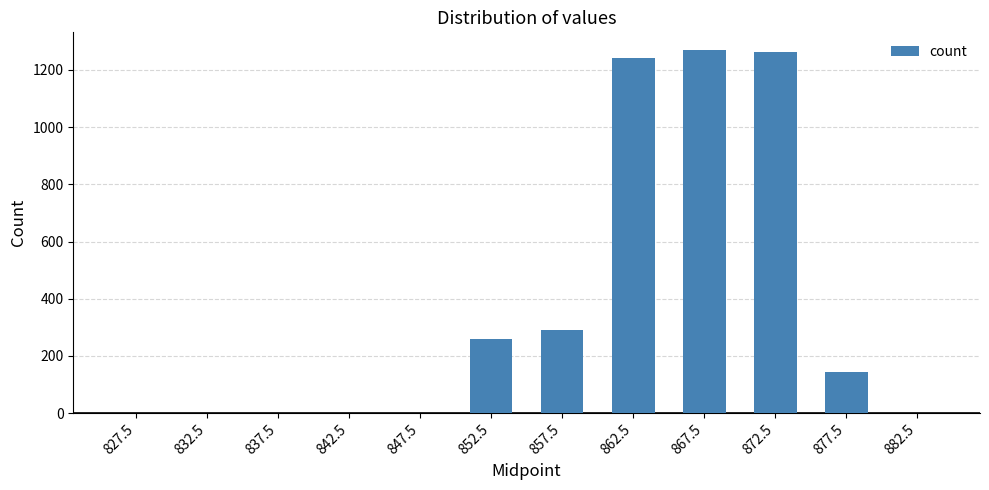

Count the number of data series in this chart.

1